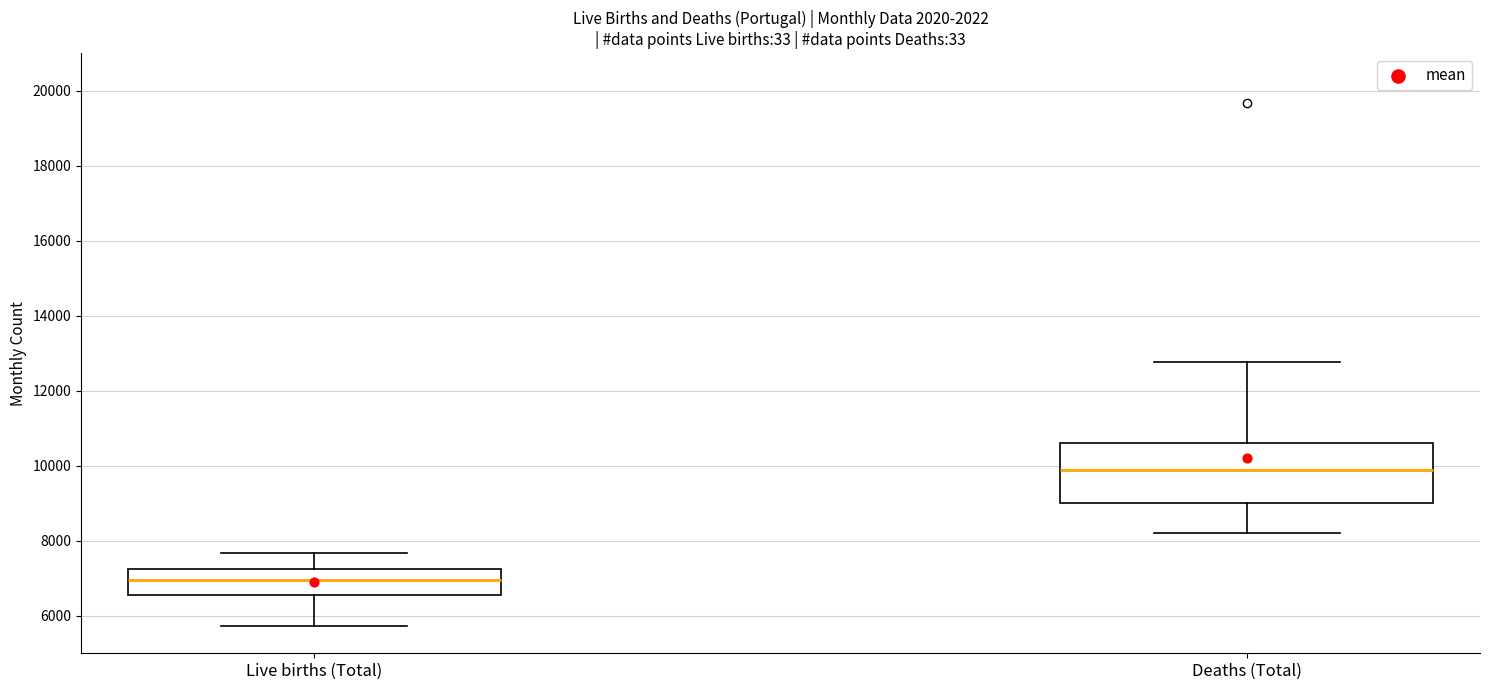

Comparing the boxes themselves (not the whiskers), which one is the tallest?

Deaths (Total)